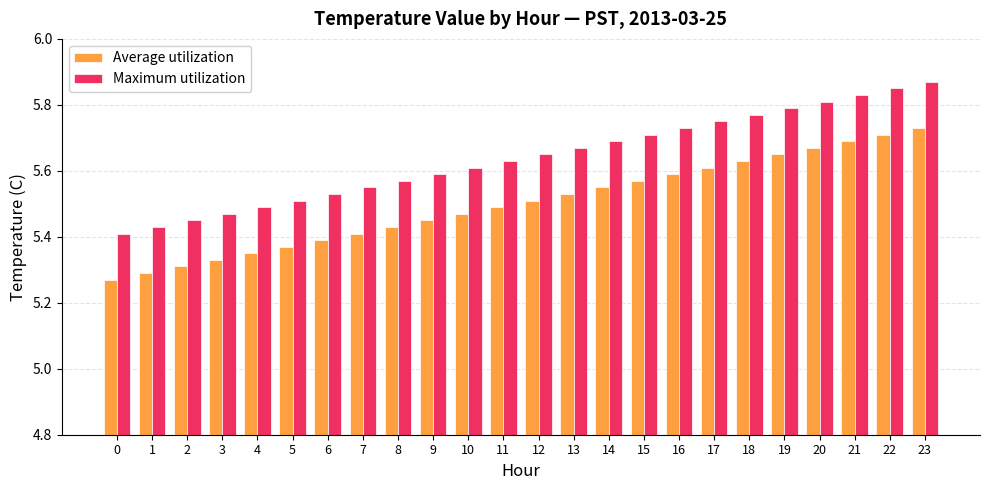

How many Maximum utilization values are between 5 and 6?

24